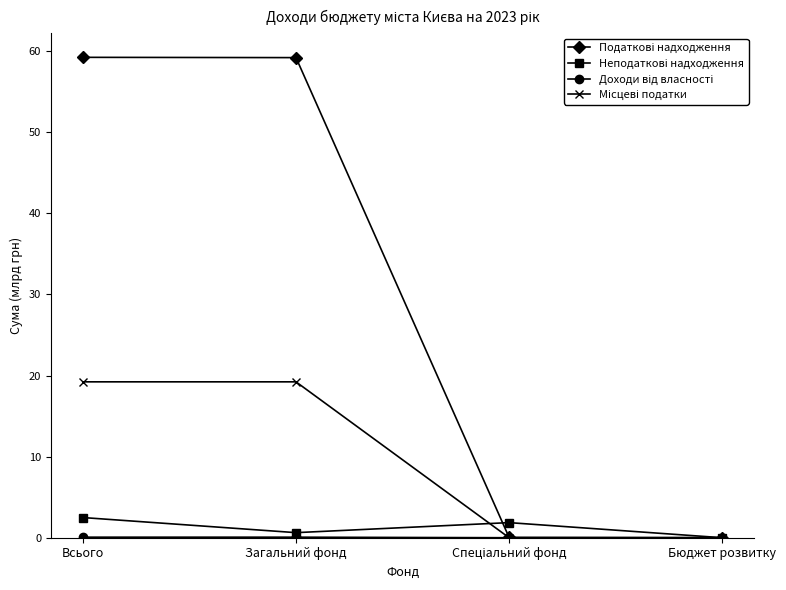

What is the greatest value displayed?

59.2